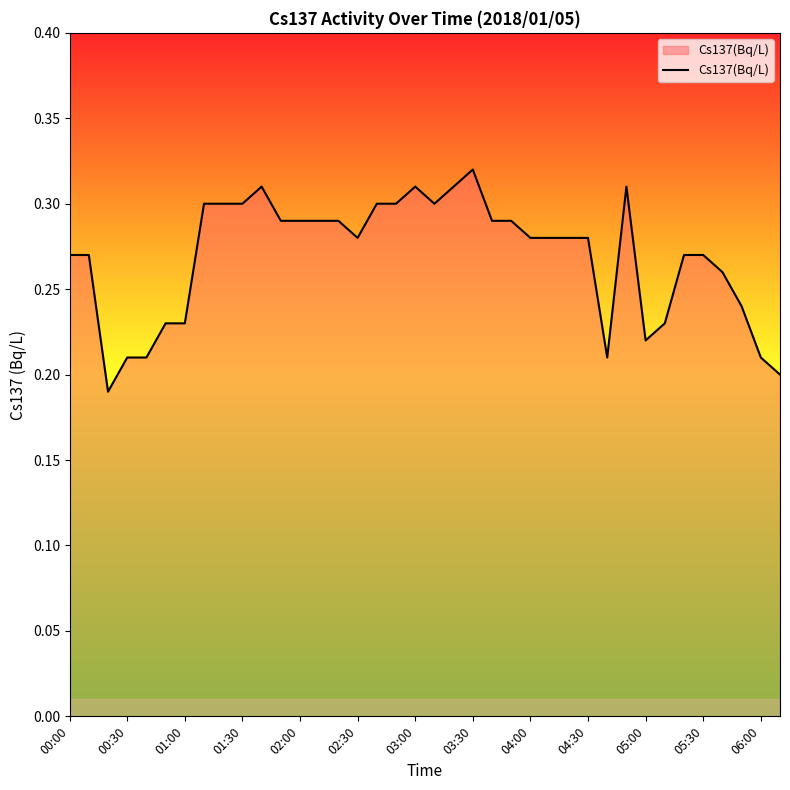

At which category does the chart reach its peak across all series?

03:30